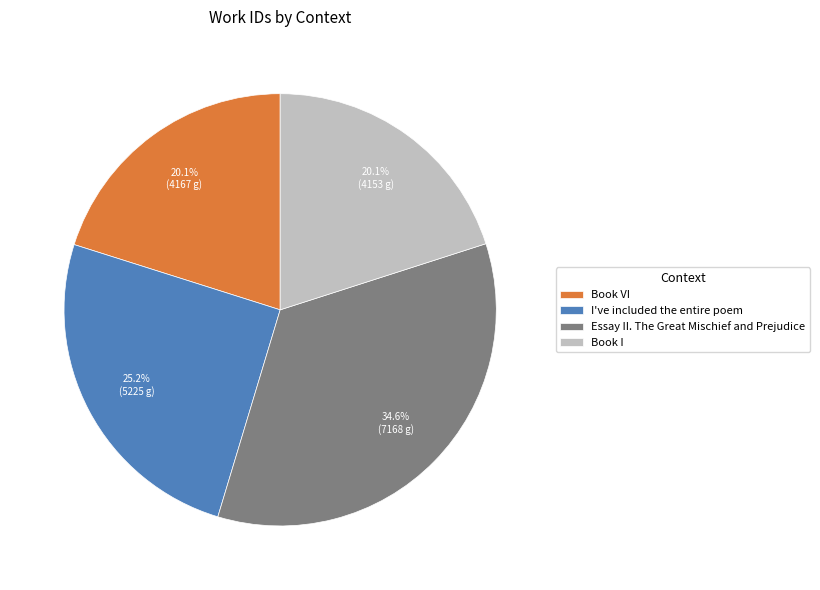

To the nearest percent, what is the average slice percentage?

25%